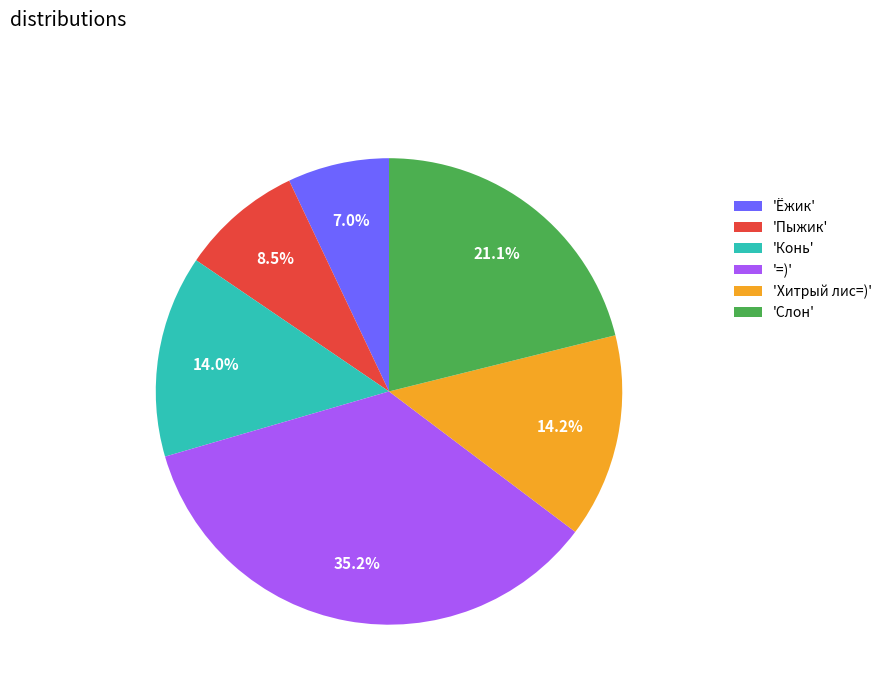

Do 'Ёжик' and 'Пыжик' together represent more than half of the pie?

No